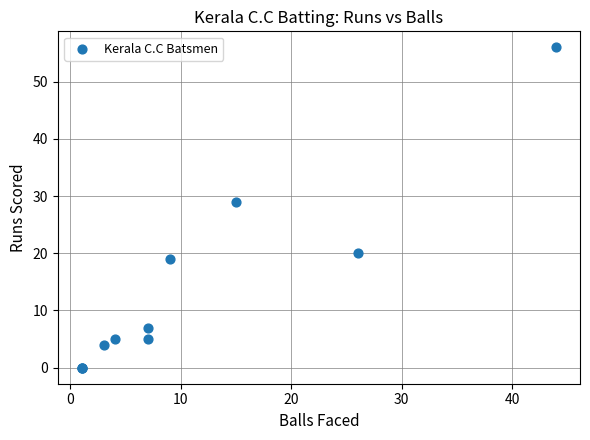

What Y value in the scatter plot is closest to 28?

29